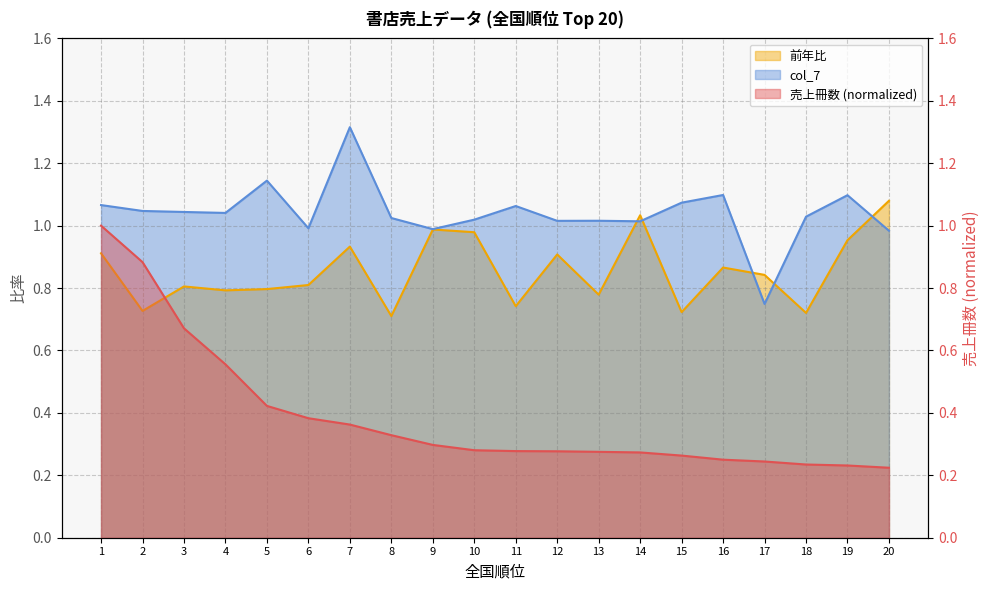

Which category has the lowest value in the 前年比 series?

8